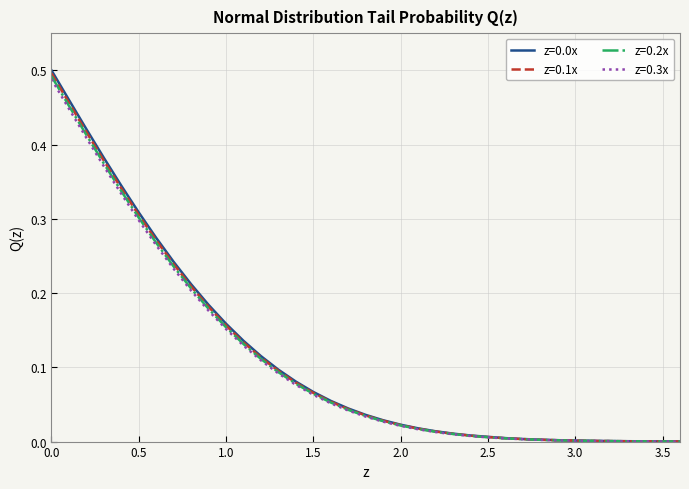

List the series in order of their overall mean, lowest first.

z=0.3x, z=0.2x, z=0.1x, z=0.0x